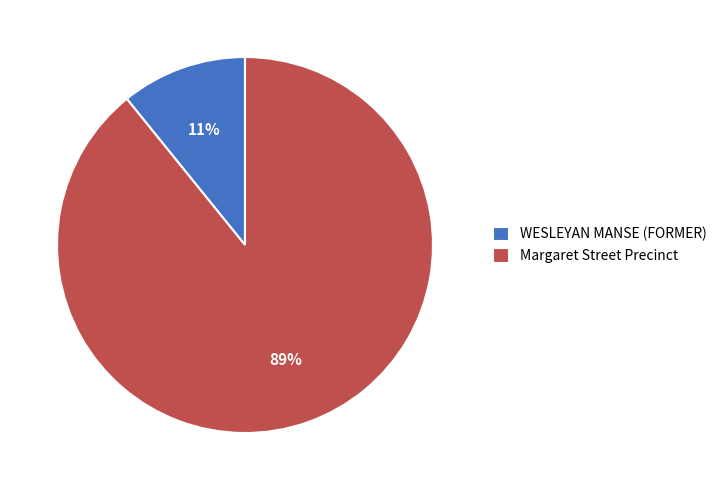

Rank the categories by value from highest to lowest.

Margaret Street Precinct, WESLEYAN MANSE (FORMER)